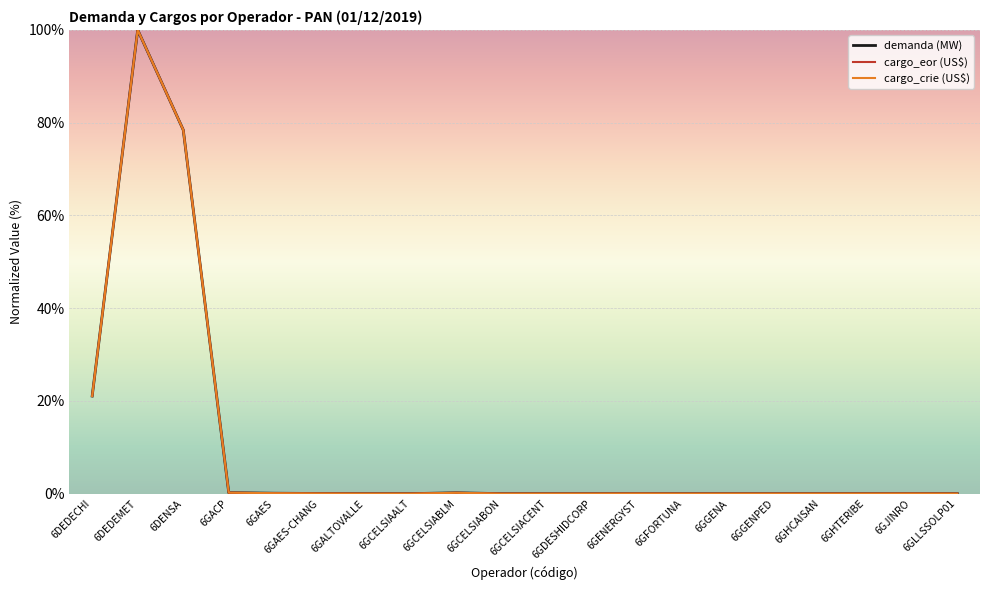

The cargo_eor (US$) series shows 0.0 at 6GHTERIBE. True or false?

True